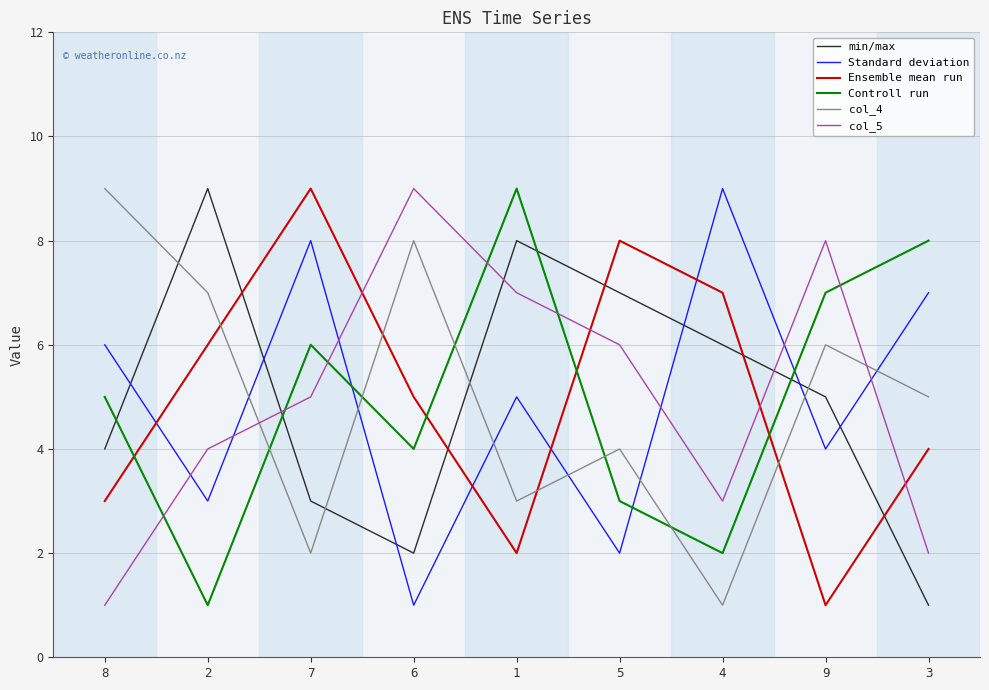

The Controll run series shows 14 at 1. True or false?

False